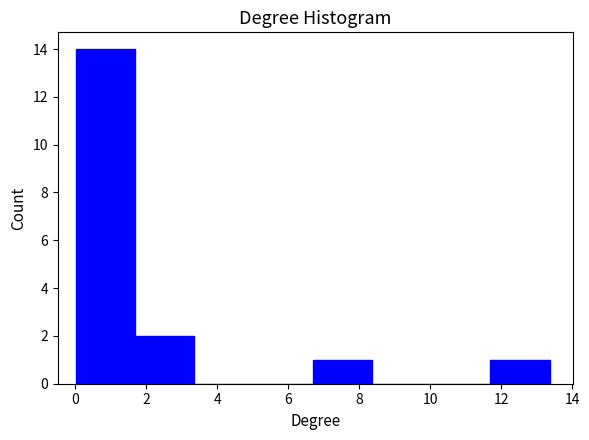

Reading left to right, transcribe this chart: for each bar, give the range it covers on the x-axis and its height. Neither the bar edges nor the heights are printed on the chart, so give them approximately, as read against the axes.

0.0 to 1.6: 14
1.6 to 3.4: 2
3.4 to 5.0: 0
5.0 to 6.6: 0
6.6 to 8.4: 1
8.4 to 10.0: 0
10.0 to 11.6: 0
11.6 to 13.4: 1